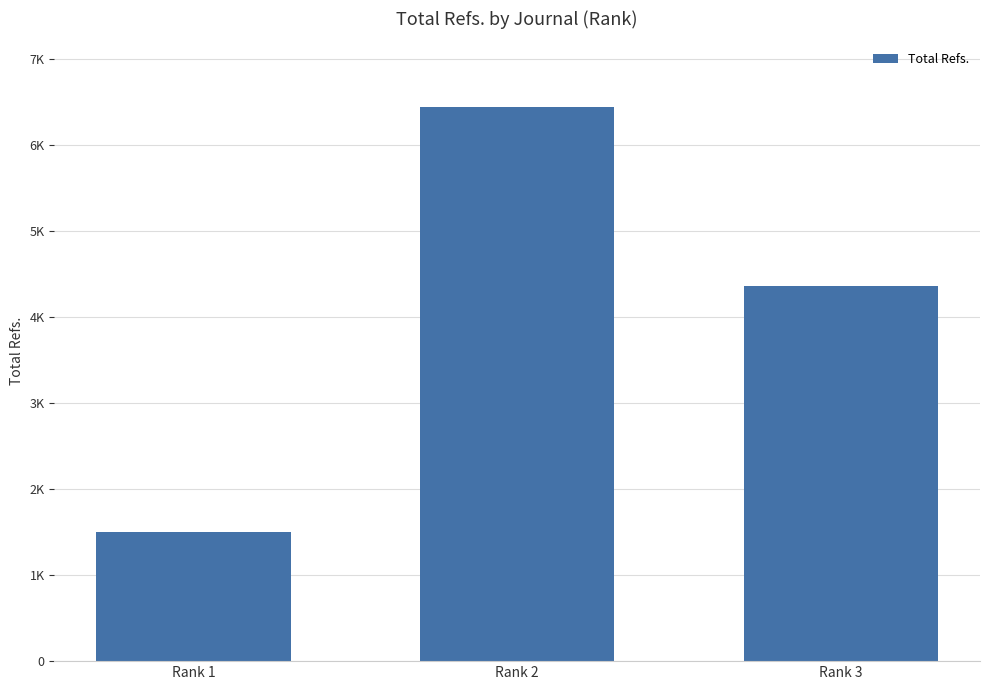

What is the approximate value at Rank 2, to the nearest 50?

6450